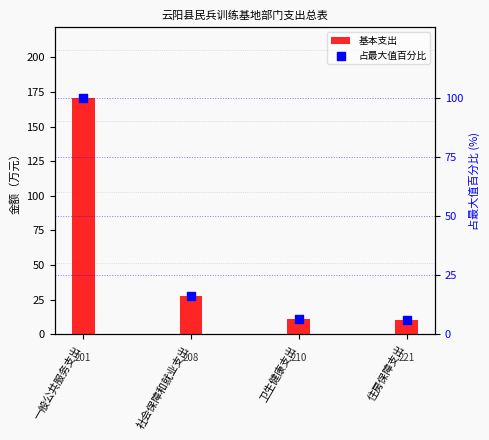

At which category is the sum across all series the highest?

一般公共服务支出